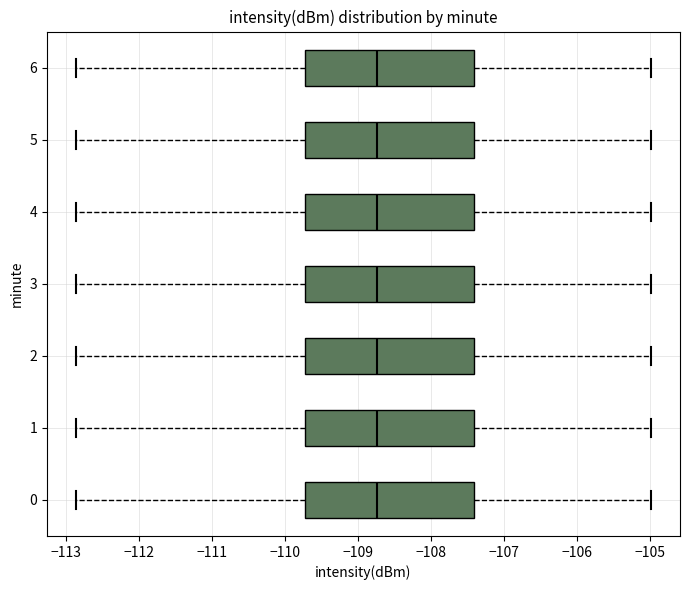

Where does the right whisker of the box at y = 3 end on the x-axis? The values are not printed on the chart, so give them approximately, as read against the axis.

-105.0